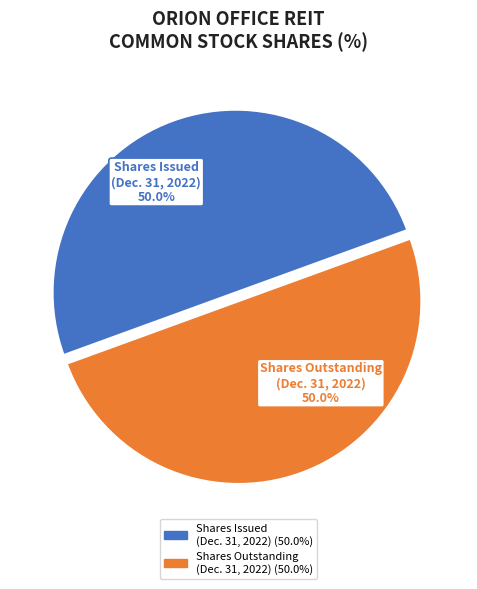

How many segments does this pie chart have?

2